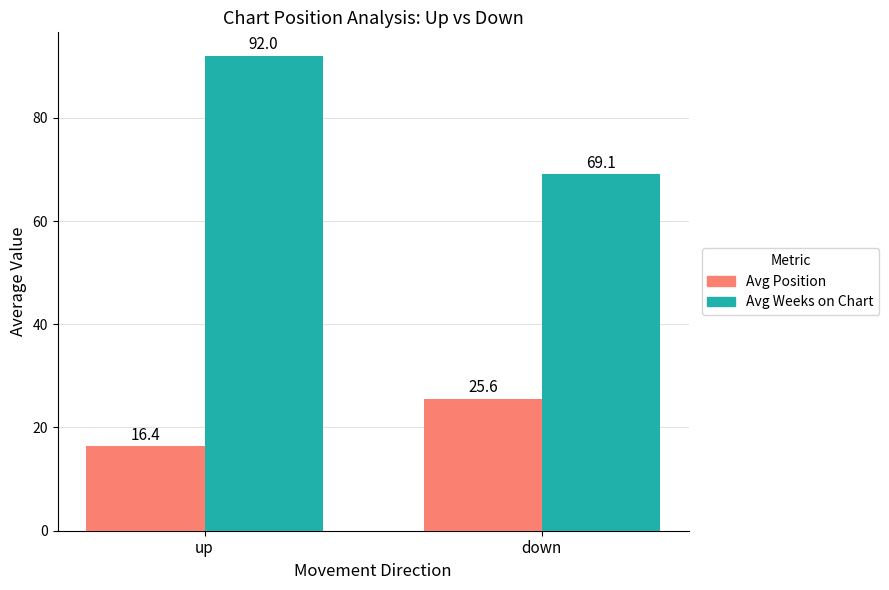

What is the value of the Avg Weeks on Chart bar at the 2nd from the left?

69.1